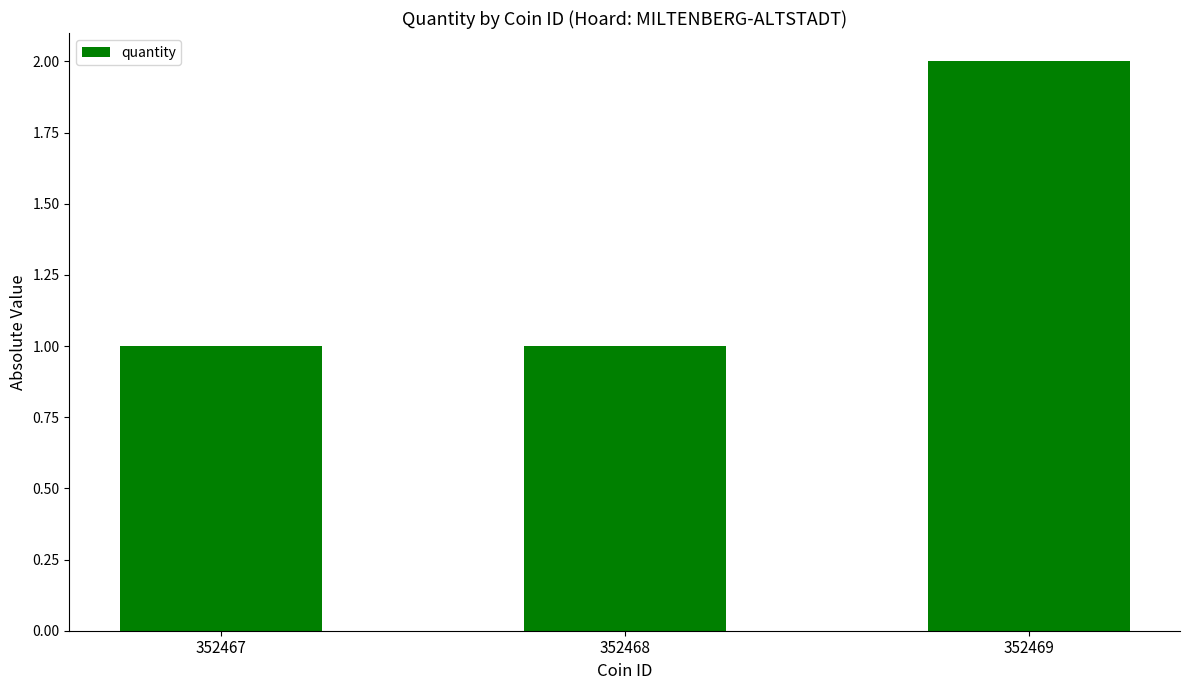

Count the values in the range 1 to 2.

3